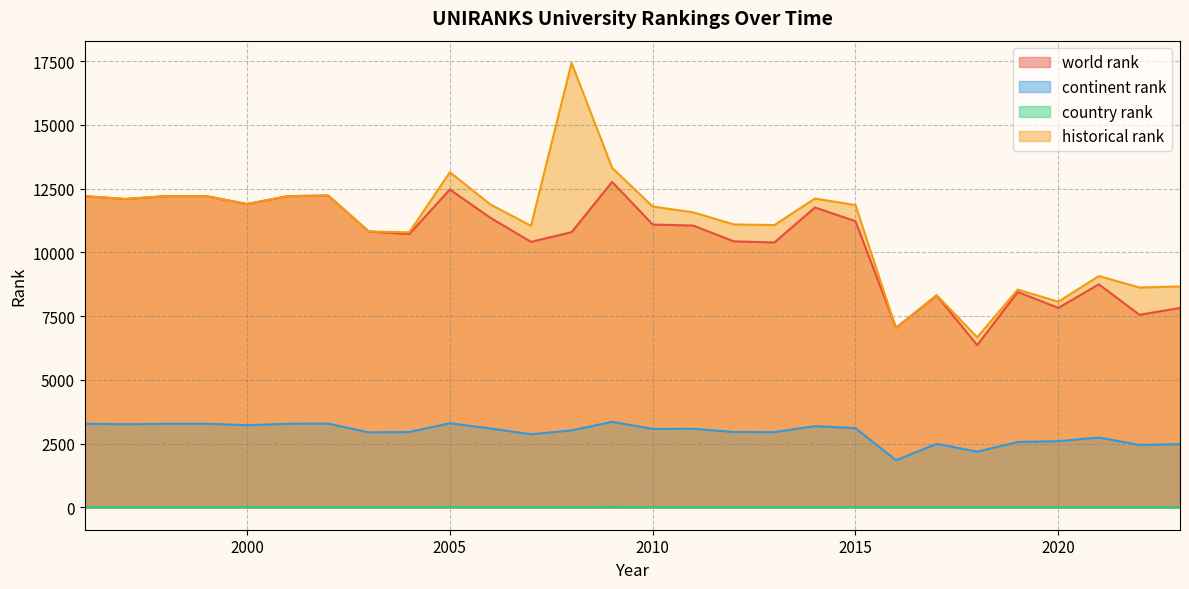

What is the sum of the world rank values at 2001 and 2017?

20516